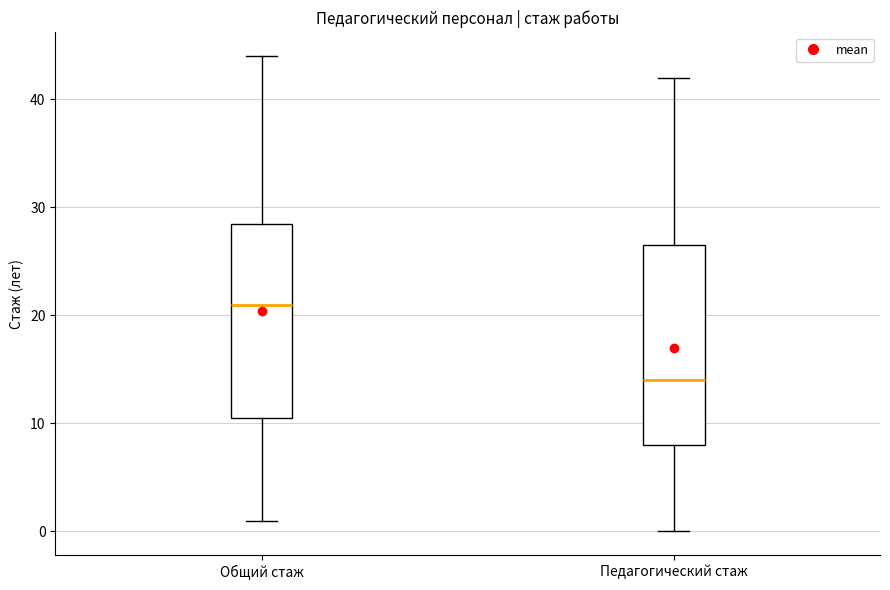

Reading left to right, read every box against the y-axis: the position of its median line, the range the box covers, and the ends of its whiskers. The values are not printed on the chart, so give them approximately, as read against the axis.

Общий стаж: median 21, box 11 to 29, whiskers 1 to 44
Педагогический стаж: median 14, box 8 to 27, whiskers 0 to 42